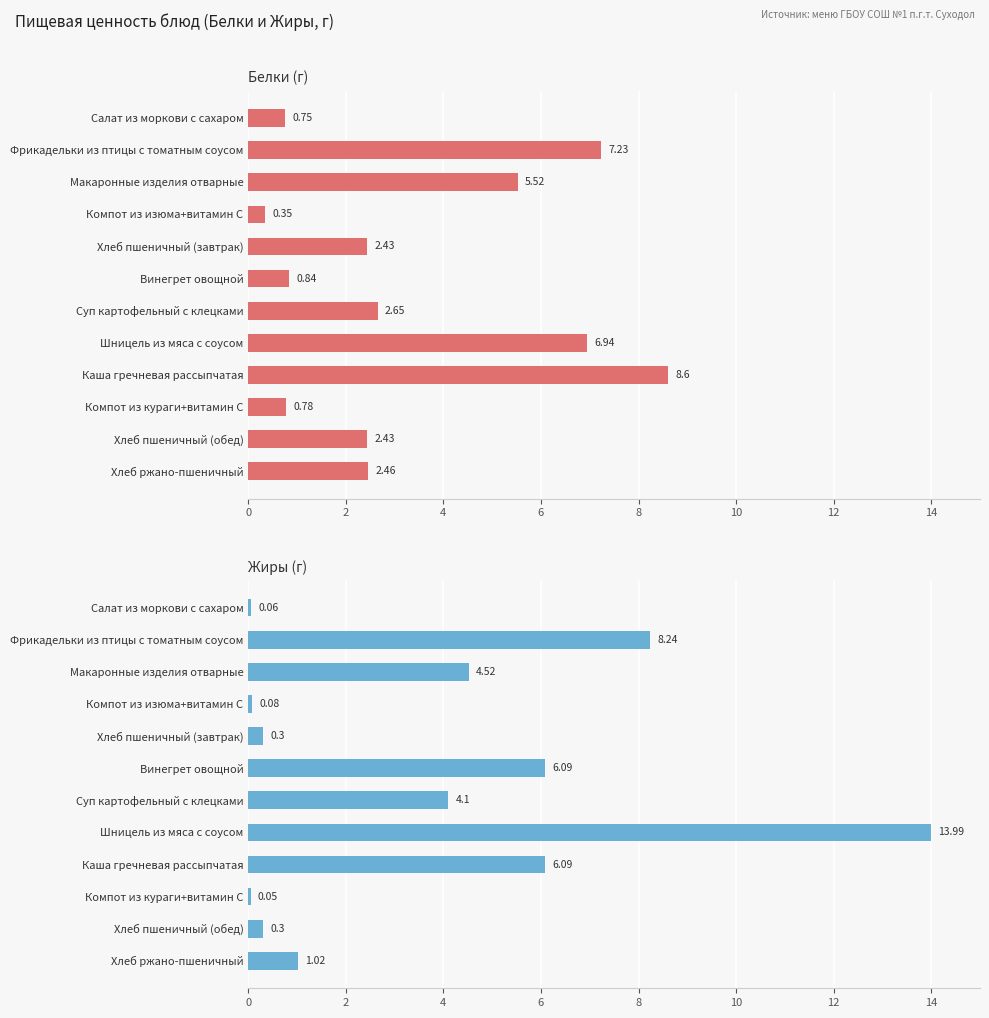

How many bars are there in total?

24